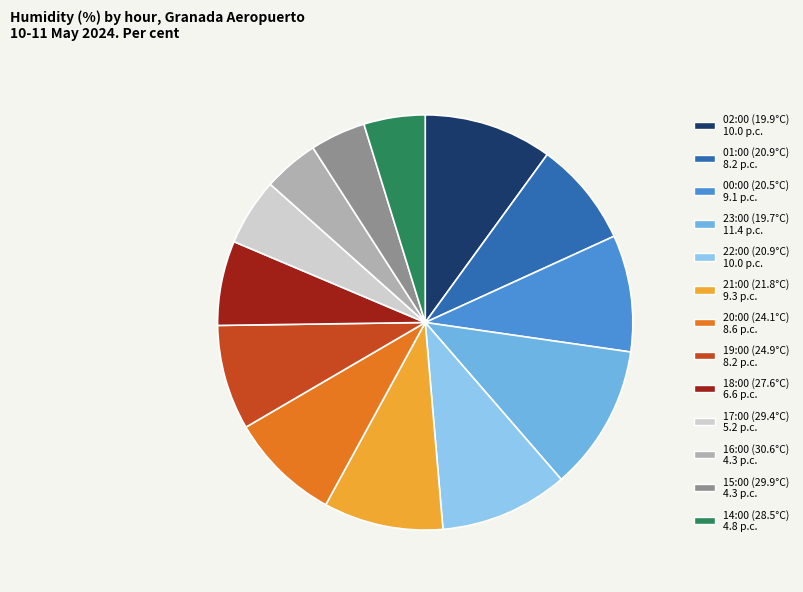

To the nearest percent, what is the combined percentage of 01:00 (20.9°C) and 23:00 (19.7°C)?

20%